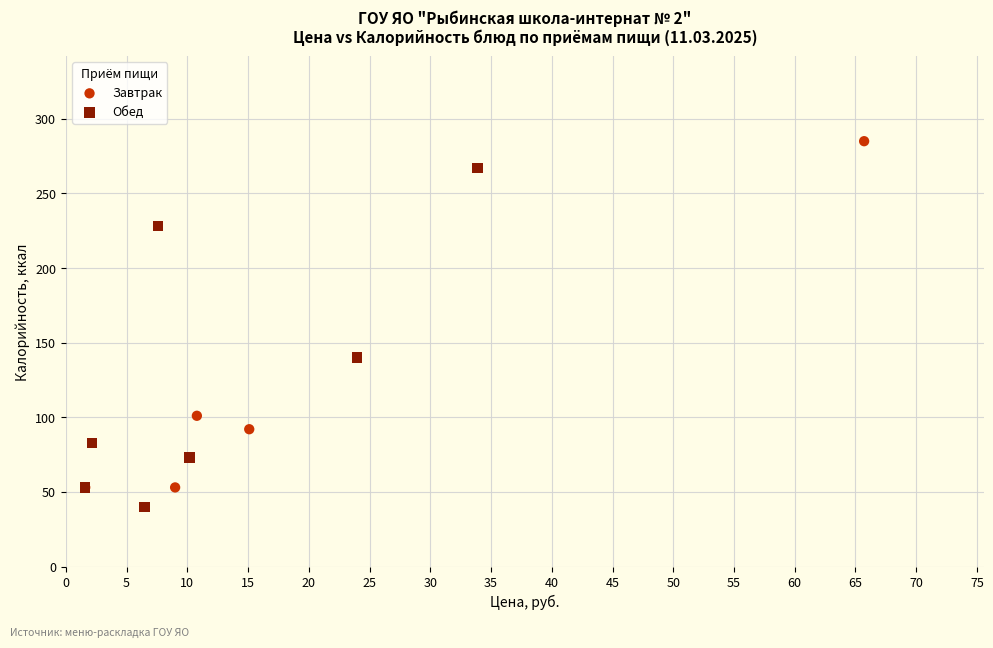

Which series reaches the maximum Y coordinate?

Завтрак